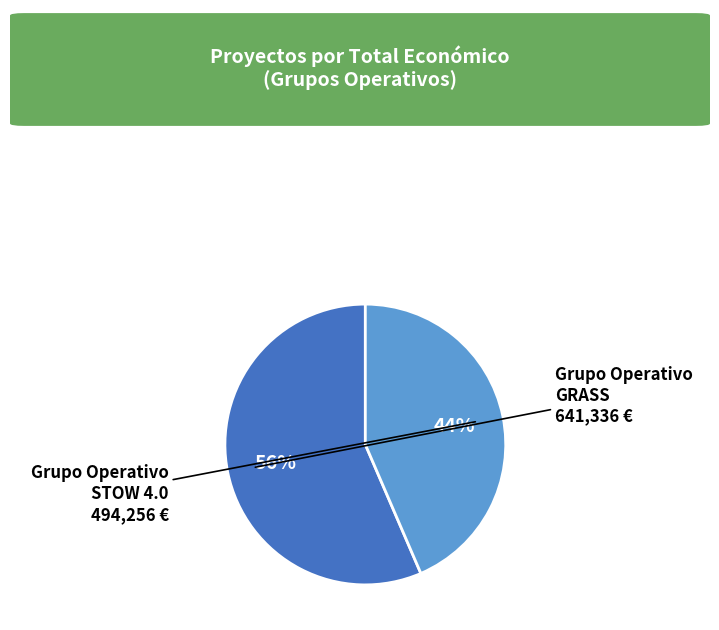

Is there a majority slice in this chart?

Yes